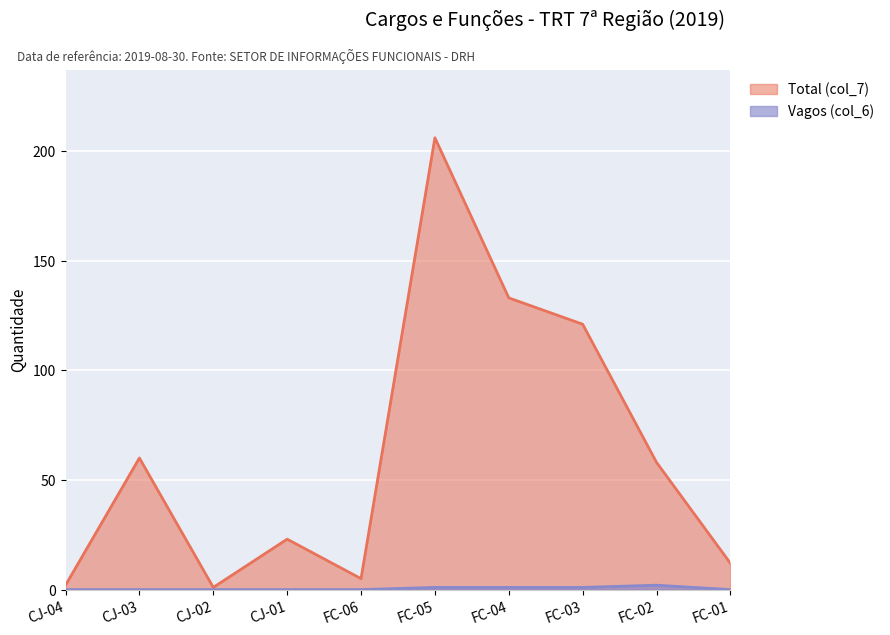

The Vagos (col_6) series shows 1 at FC-03. True or false?

True